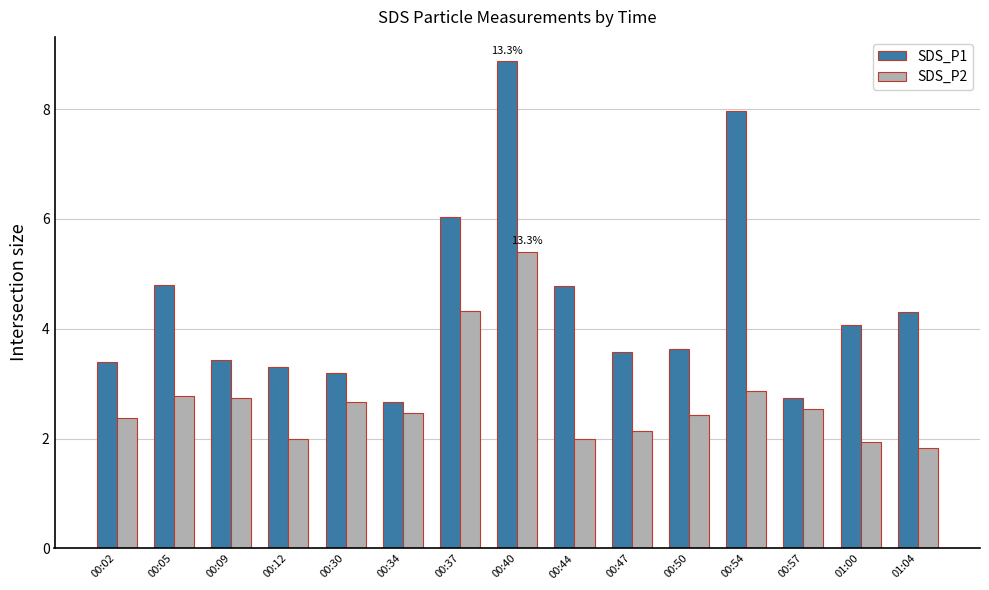

Reading left to right, list all the values displayed in this chart.

SDS_P1: 00:02=3.4	00:05=4.8	00:09=3.4	00:12=3.3	00:30=3.2	00:34=2.7	00:37=6.0	00:40=8.9	00:44=4.8	00:47=3.6	00:50=3.6	00:54=8.0	00:57=2.7	01:00=4.1	01:04=4.3
SDS_P2: 00:02=2.4	00:05=2.8	00:09=2.7	00:12=2.0	00:30=2.7	00:34=2.5	00:37=4.3	00:40=5.4	00:44=2.0	00:47=2.1	00:50=2.4	00:54=2.9	00:57=2.5	01:00=1.9	01:04=1.8